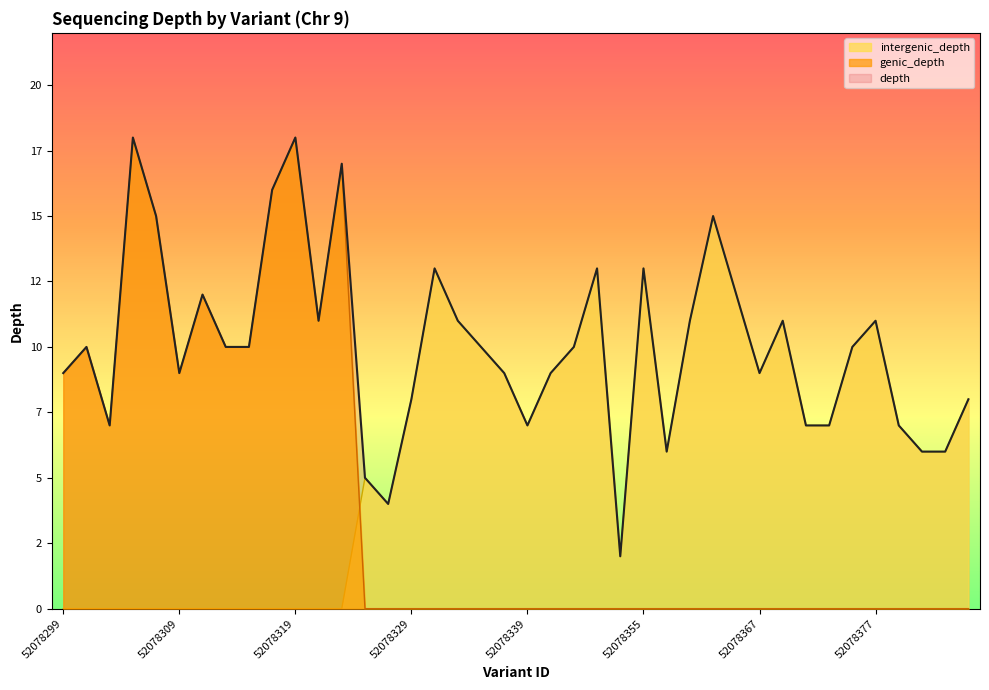

What is the label of the 18th point from the left?

52078333